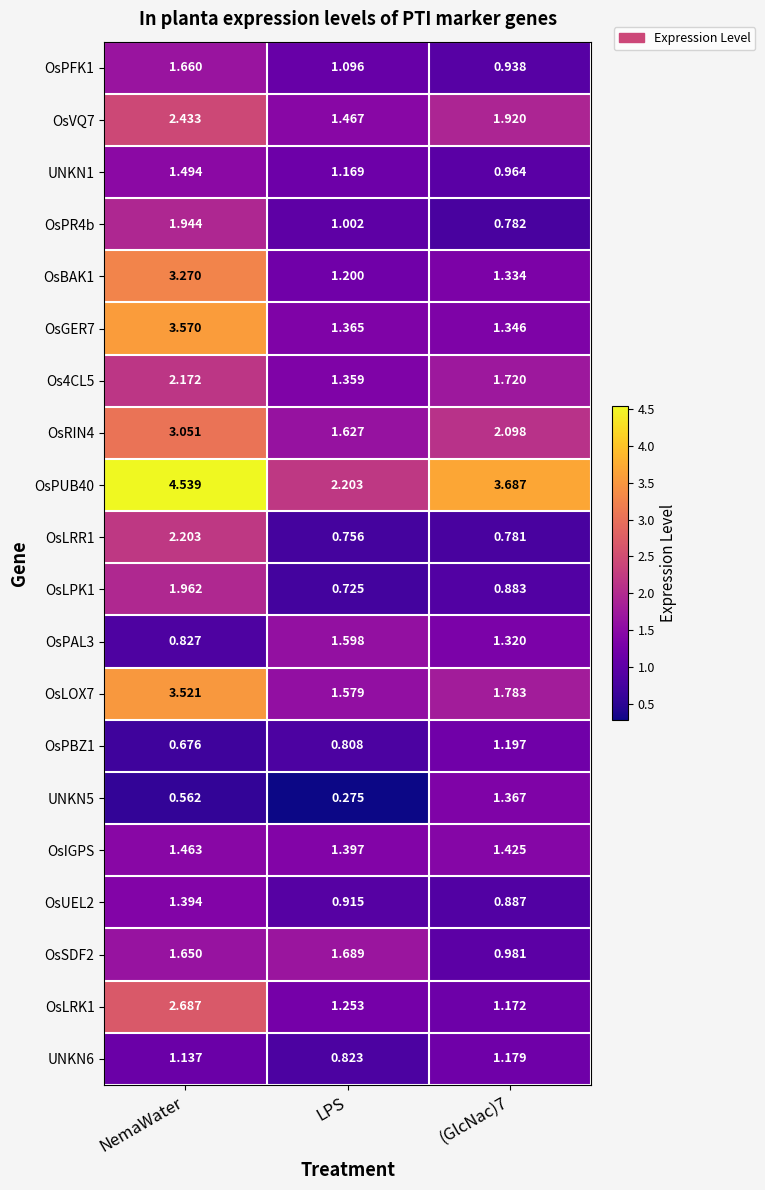

At which category is the sum across all series the highest?

NemaWater